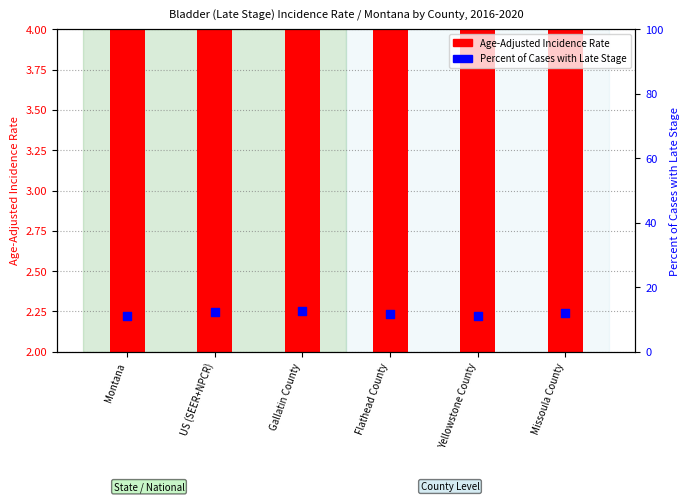

What are all the series names shown in the legend?

Age-Adjusted Incidence Rate, Percent of Cases with Late Stage